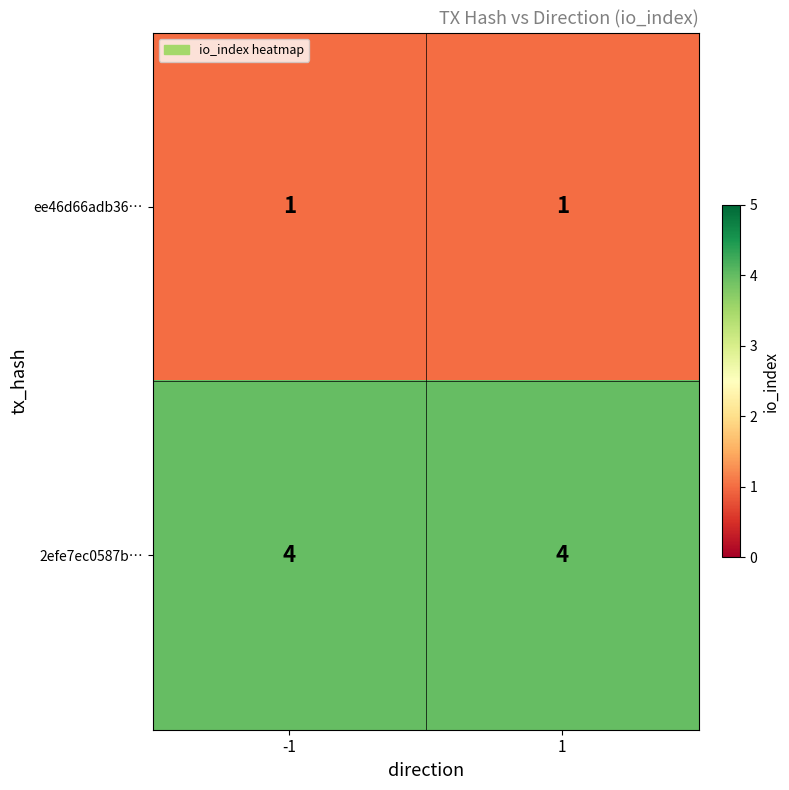

What is the lowest value of the 2efe7ec0587b… series?

4